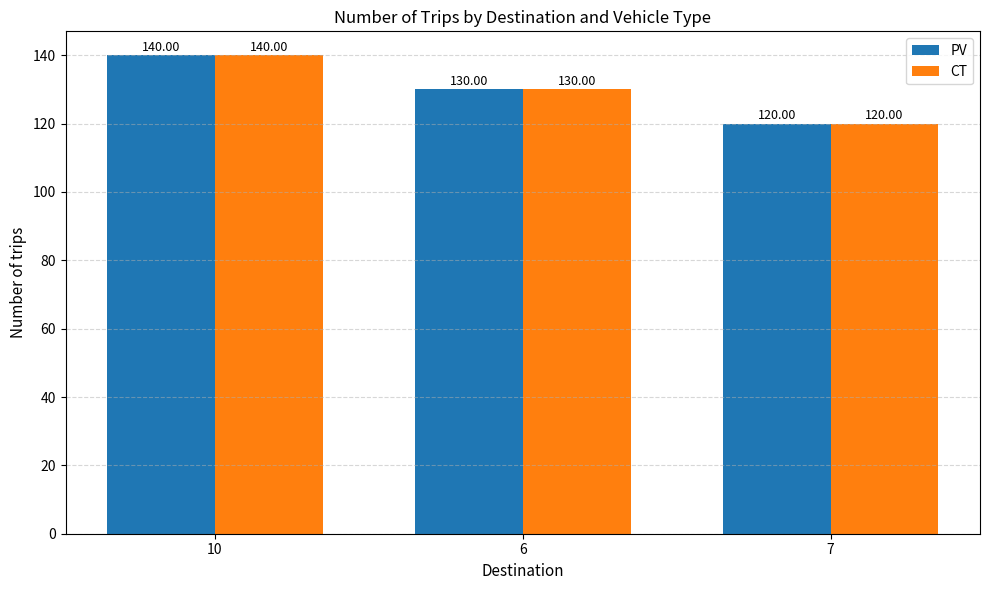

List the labels in order of CT value, largest first.

10, 6, 7